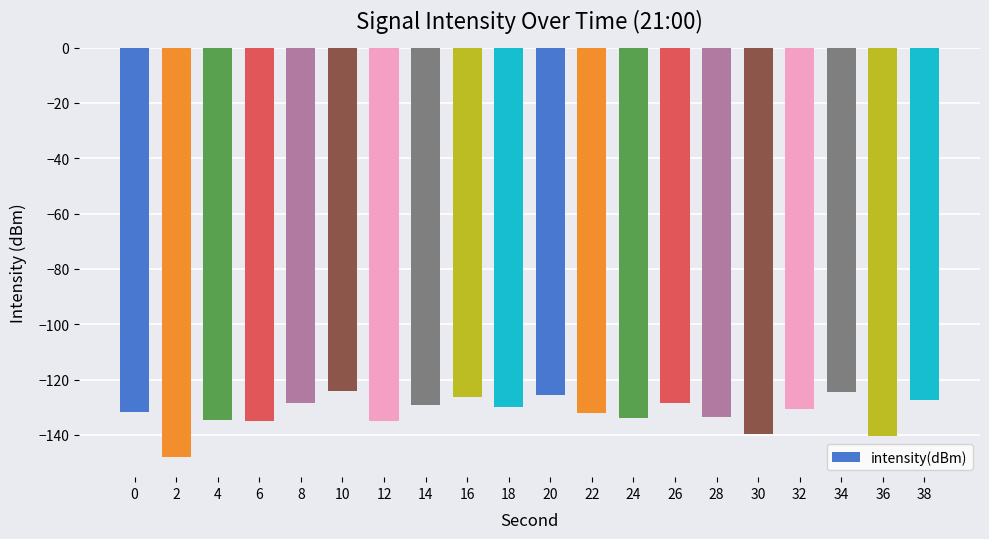

What is the average value?

-131.9